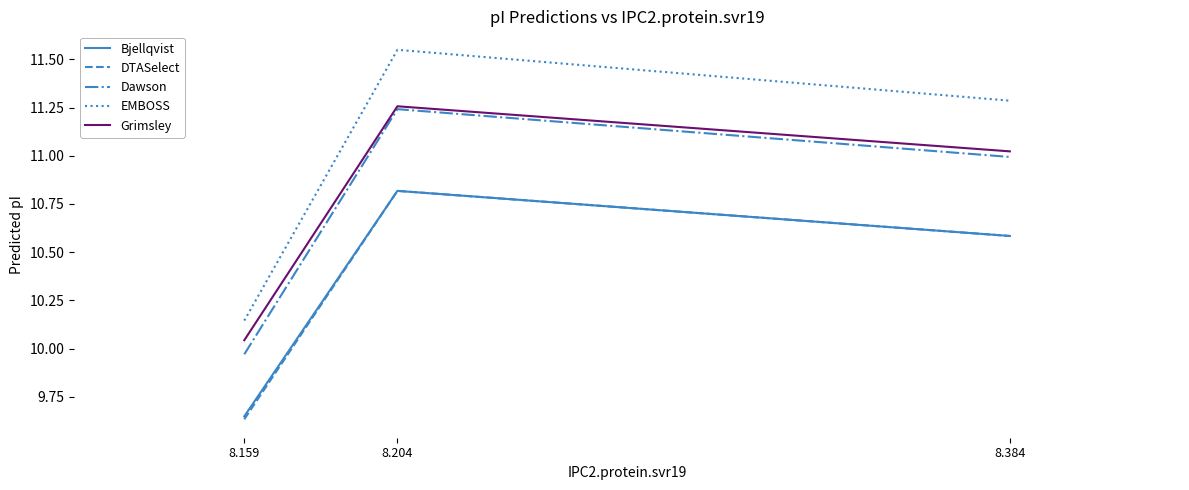

What is the difference between the maximum and minimum values in the Dawson series?

1.3